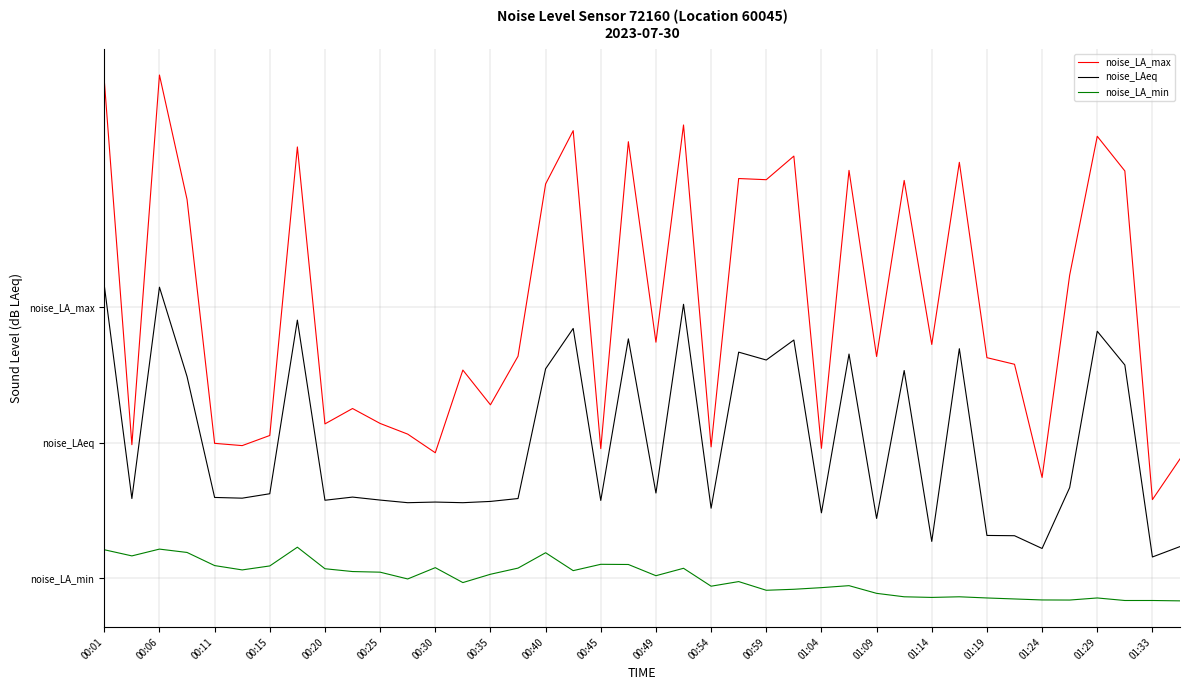

Does the chart have visible grid lines?

Yes